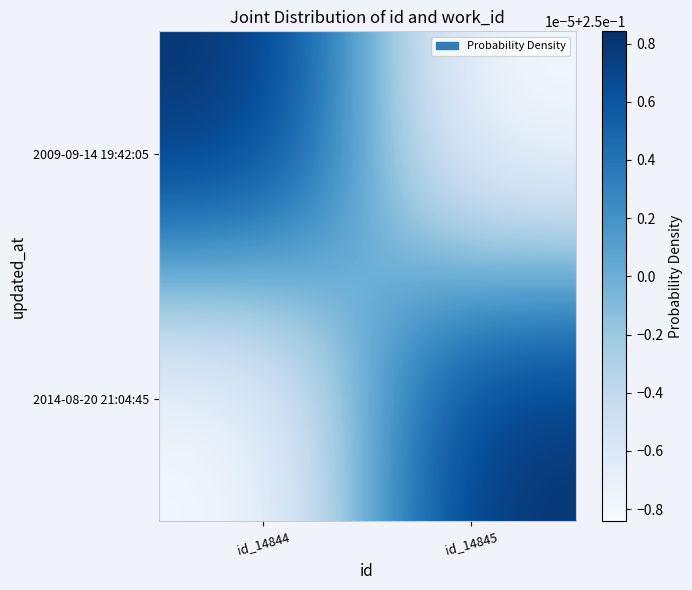

Count the number of data series in this chart.

2